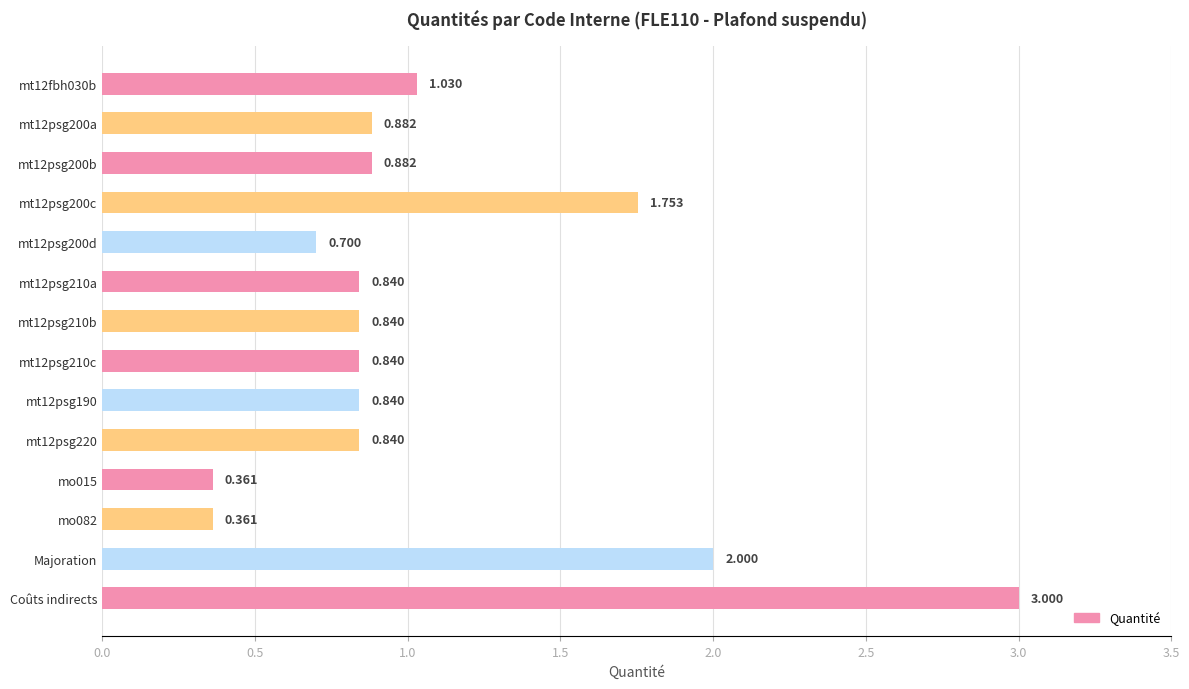

At which category does the chart reach its peak across all series?

Coûts indirects